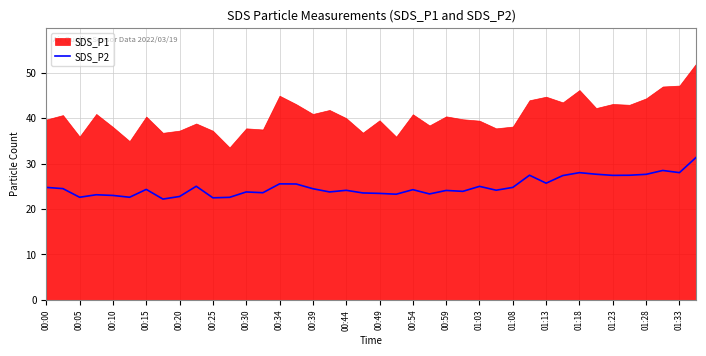

How many lines are shown in the chart?

1